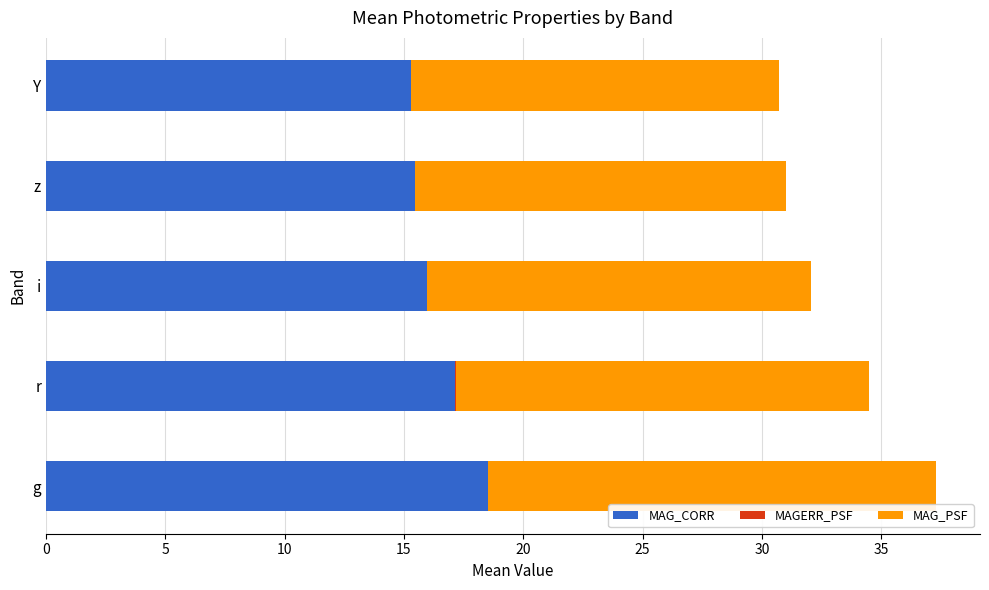

True or false: MAG_CORR has a value of 15.5 at z.

True